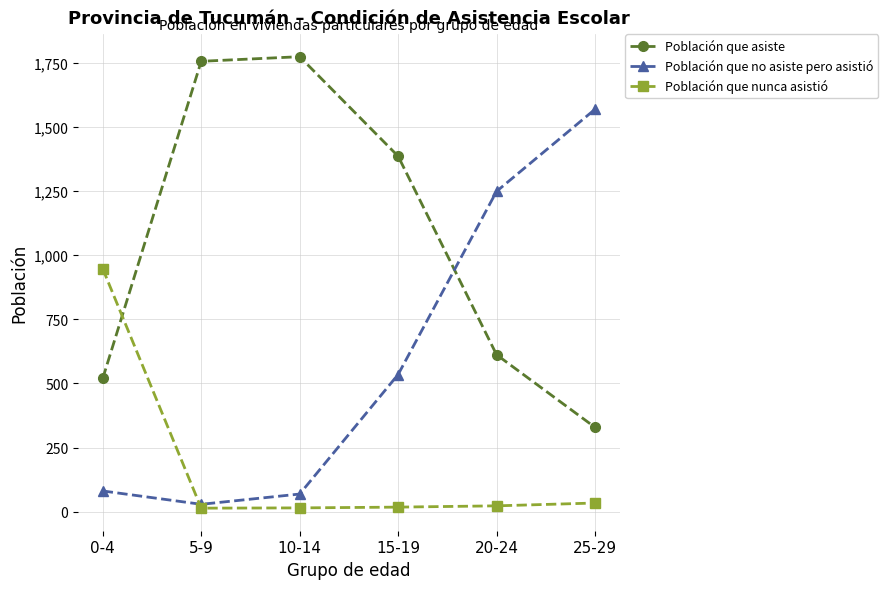

Rank the series by their maximum value, from highest to lowest.

Población que asiste, Población que no asiste pero asistió, Población que nunca asistió